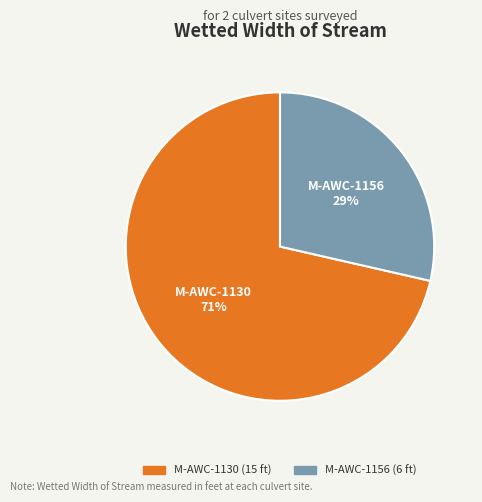

Is the sum of M-AWC-1156 and M-AWC-1130 greater than half?

Yes